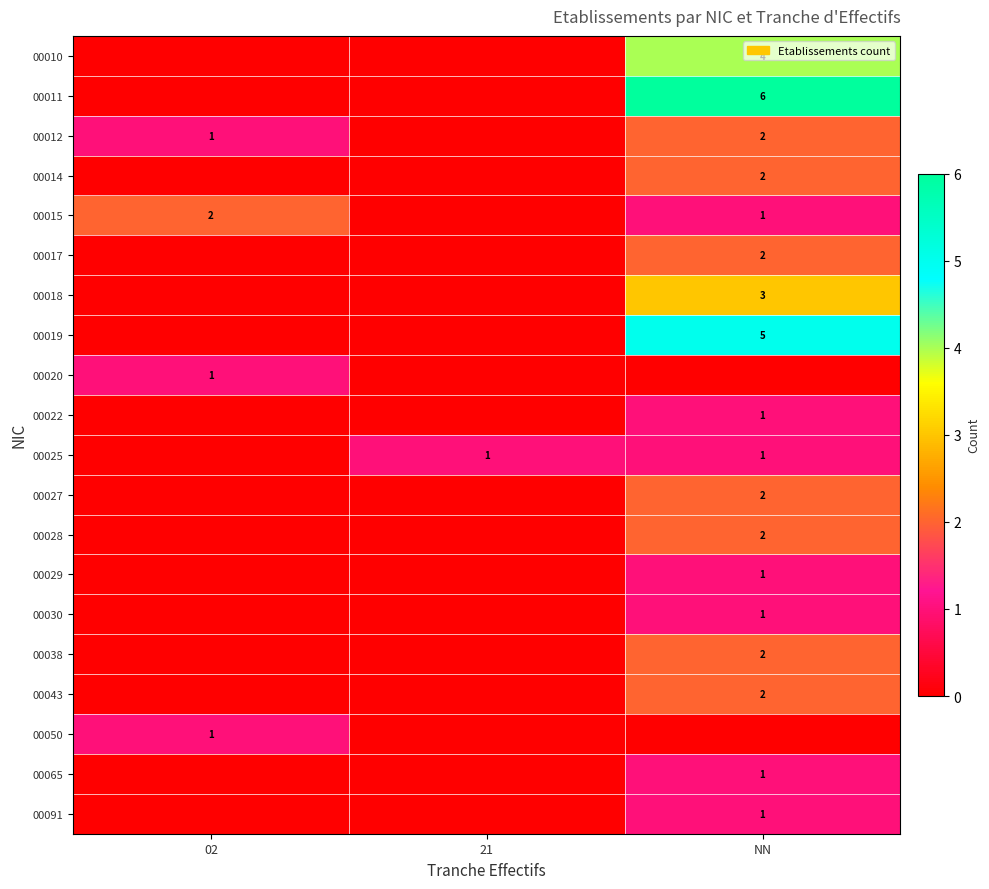

What is the total value across all series at 21?

1